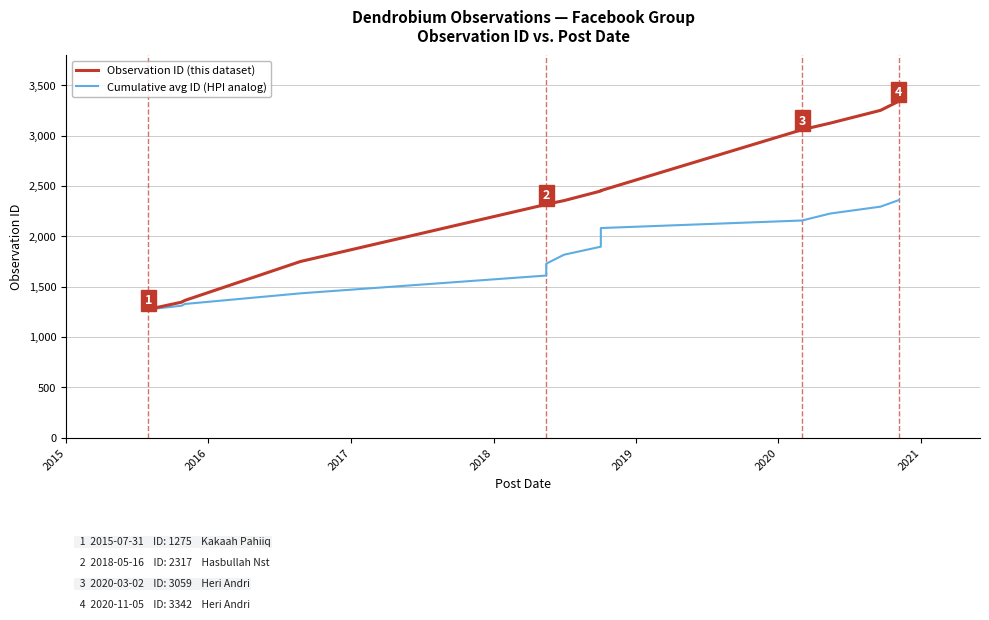

List the series in order of their peak value, lowest first.

Cumulative avg ID (HPI analog), Observation ID (this dataset)